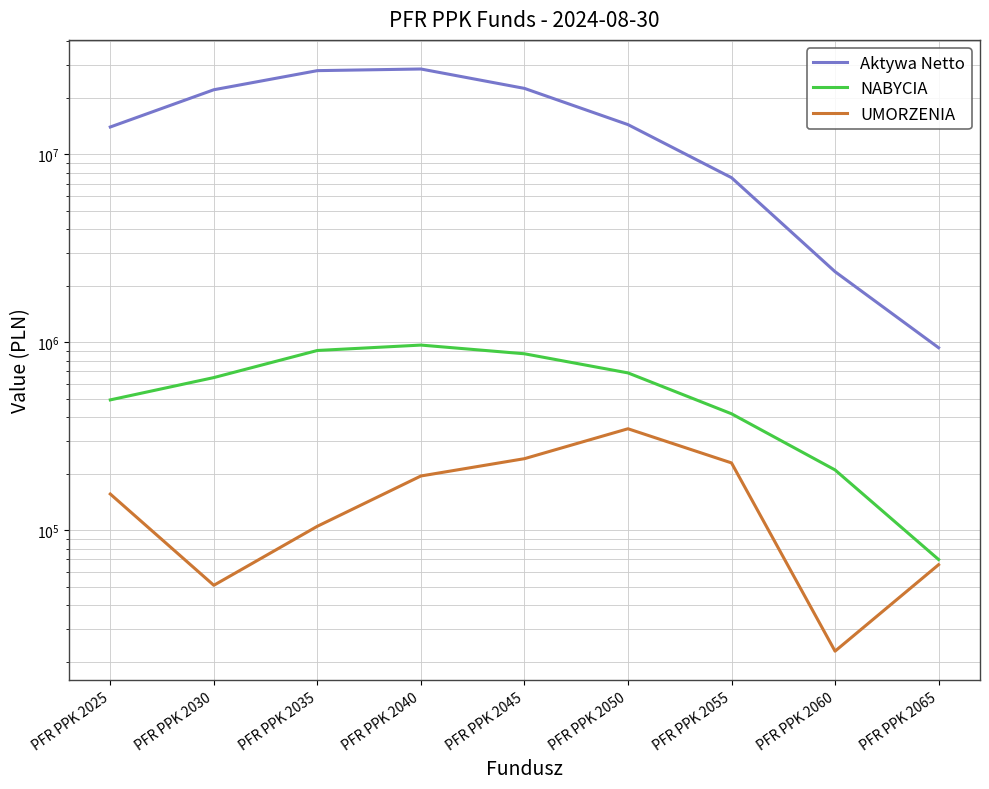

Between PFR PPK 2025 and PFR PPK 2065, which series saw the biggest shift?

Aktywa Netto